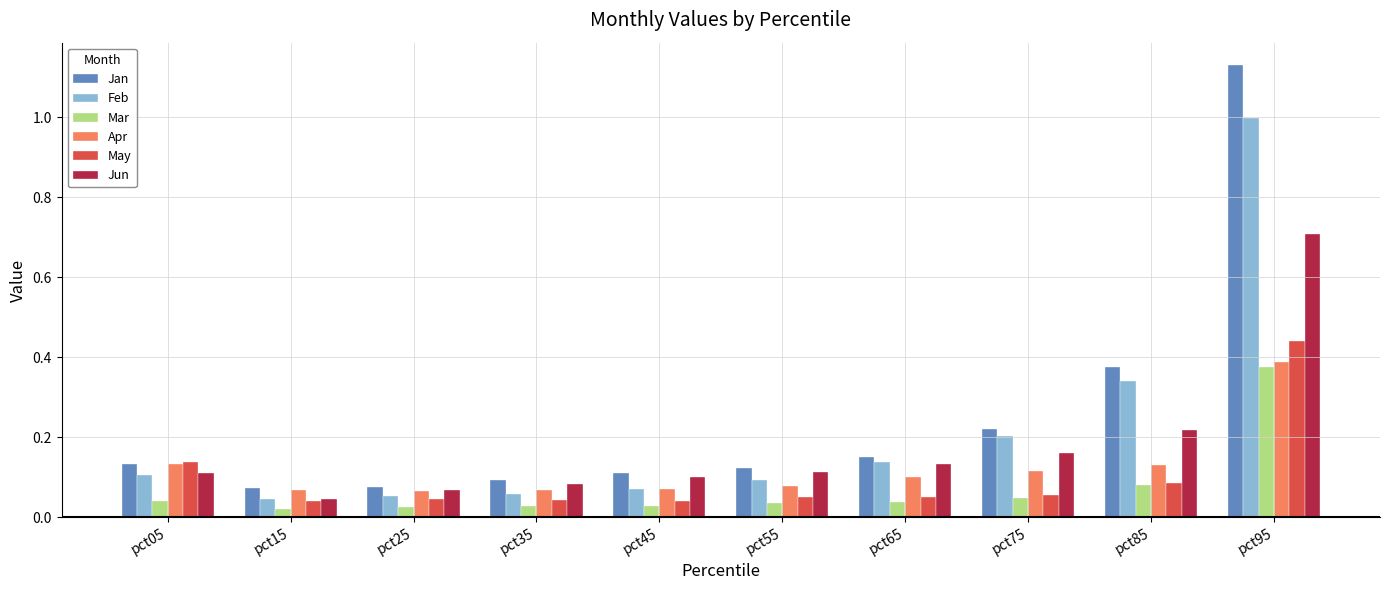

The Apr series shows 0.1 at pct55. True or false?

True